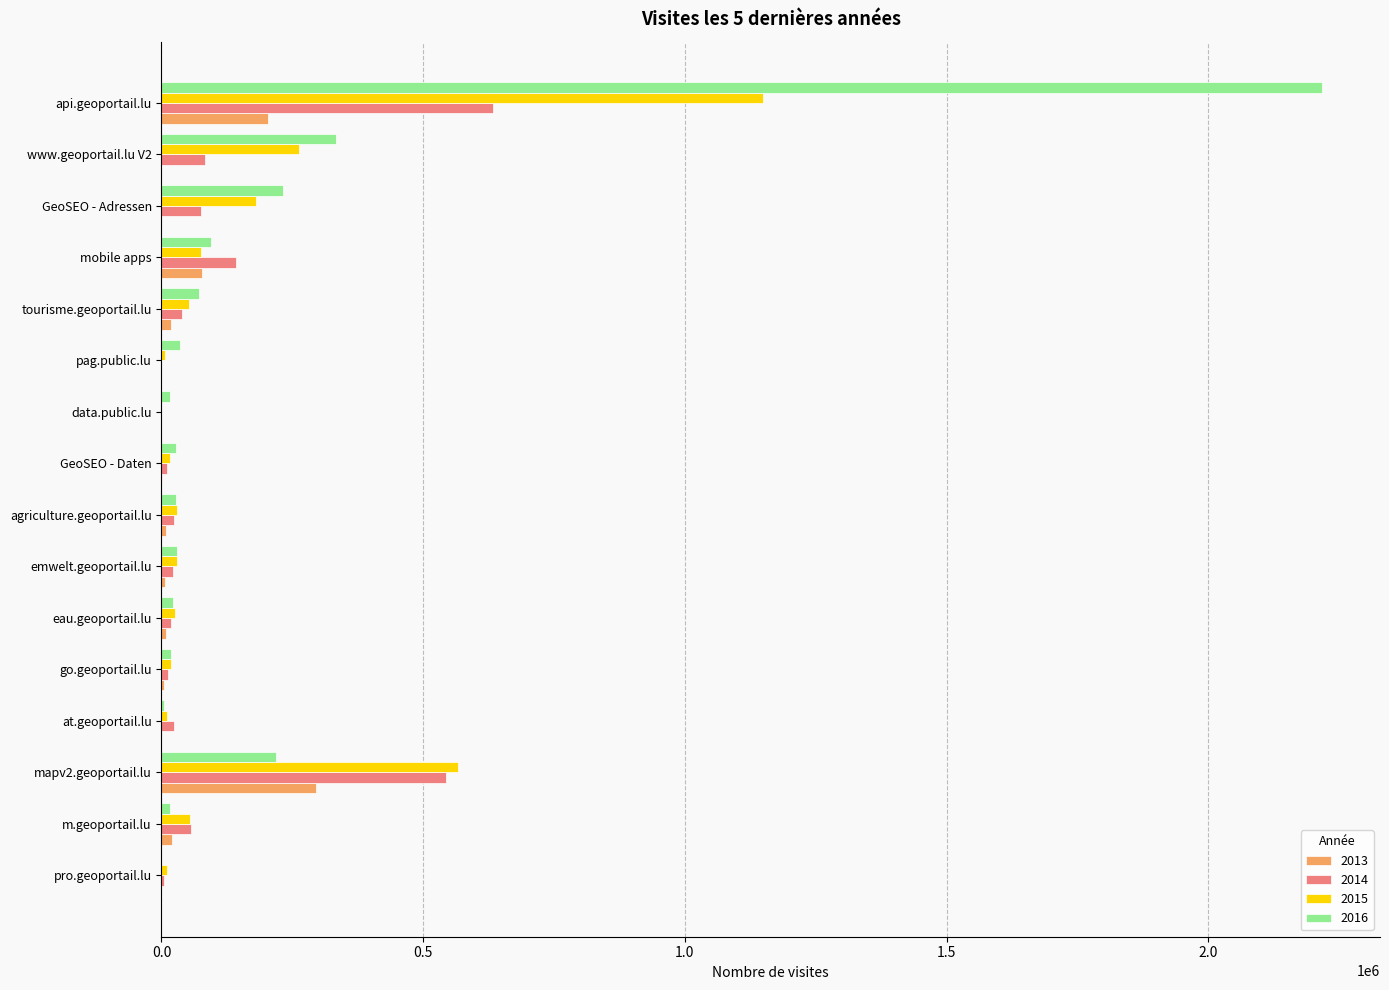

Is it true that 2013 equals 0 at GeoSEO - Adressen?

True